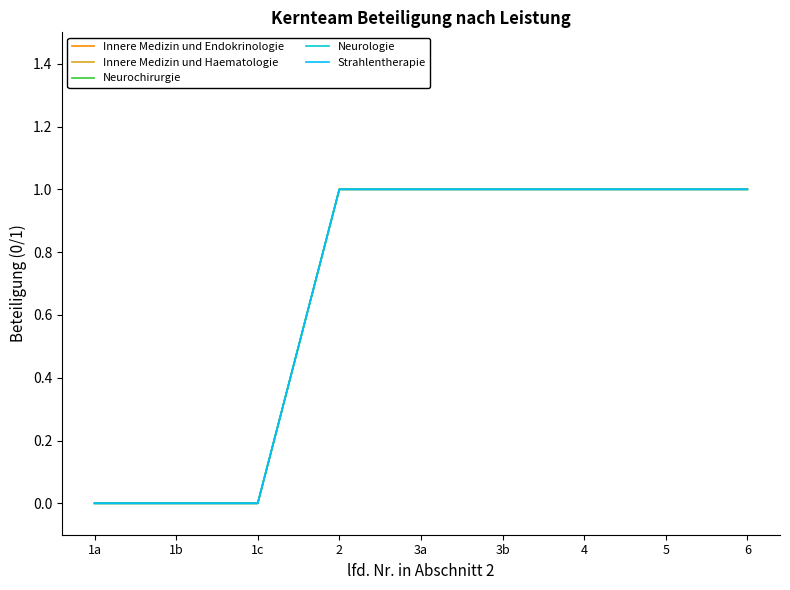

List the series in order of their peak value, lowest first.

Innere Medizin und Endokrinologie, Innere Medizin und Haematologie, Neurochirurgie, Neurologie, Strahlentherapie